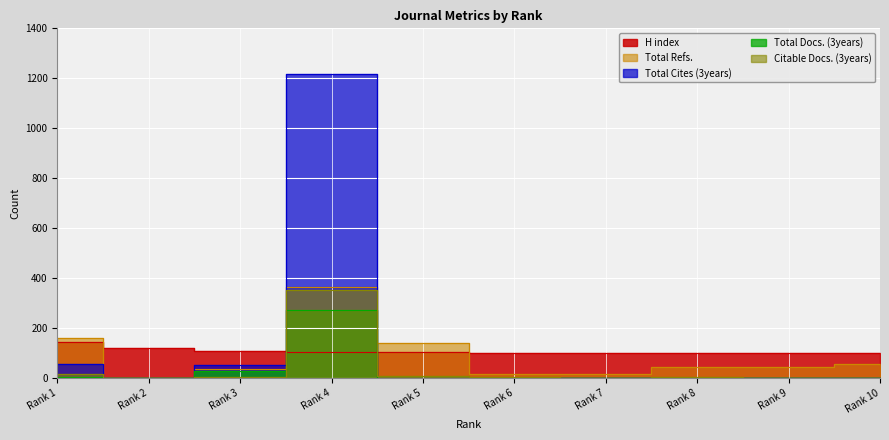

How many lines are shown in the chart?

5